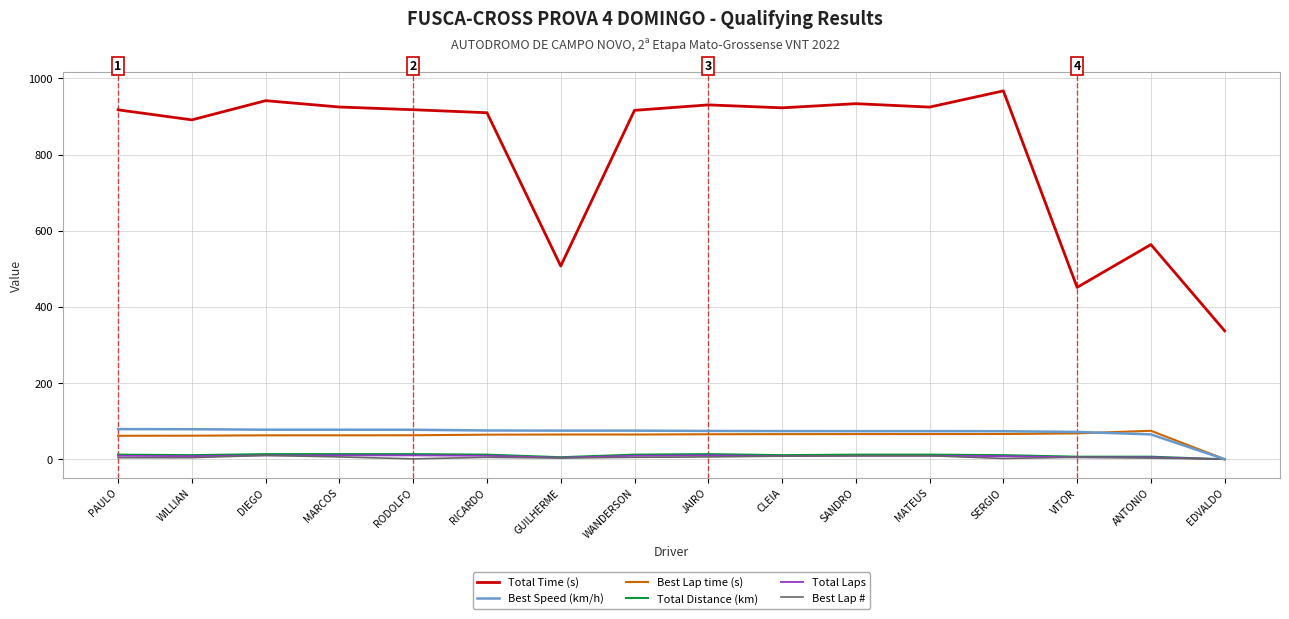

Does the chart have visible grid lines?

Yes